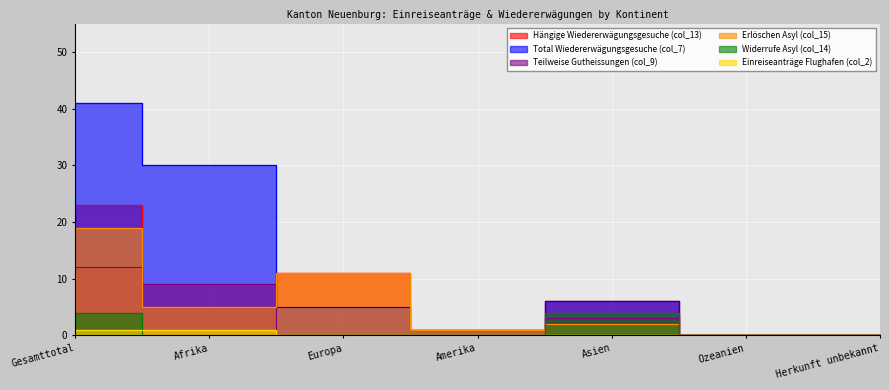

At which label does Erlöschen Asyl (col_15) first exceed 2?

Gesamttotal